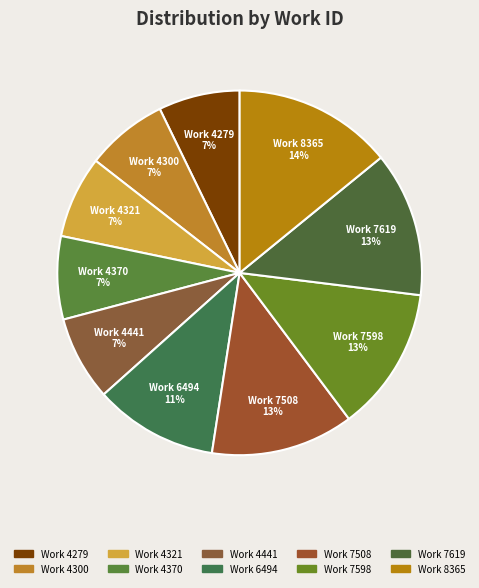

The Work 7619 slice represents 13% of the pie. True or false?

True